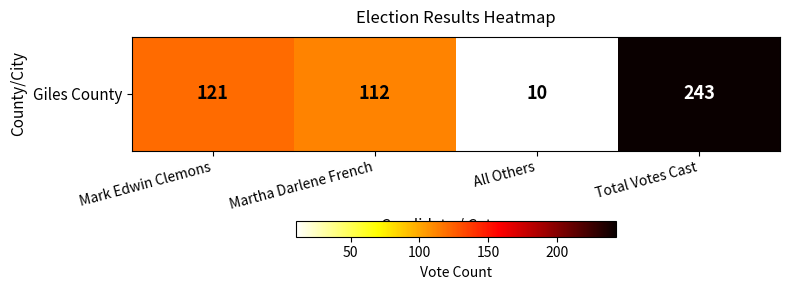

What is the average value?

122